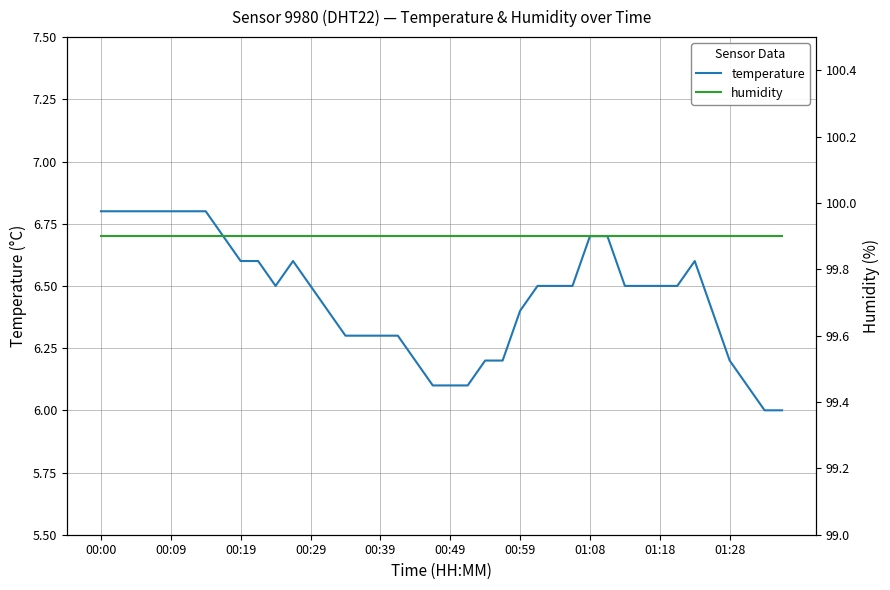

What is the sum of all temperature values?

258.2